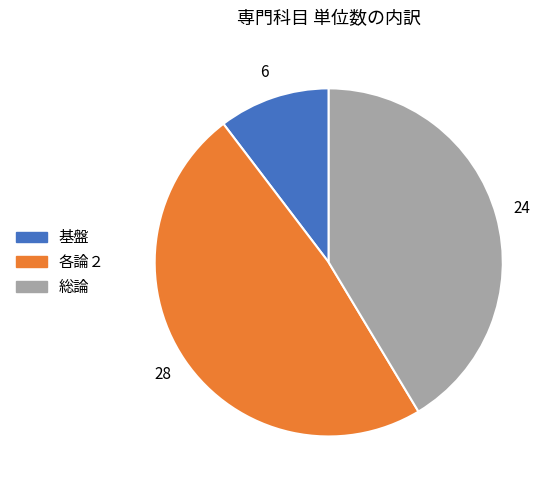

Which category has the smallest portion of the pie?

基盤